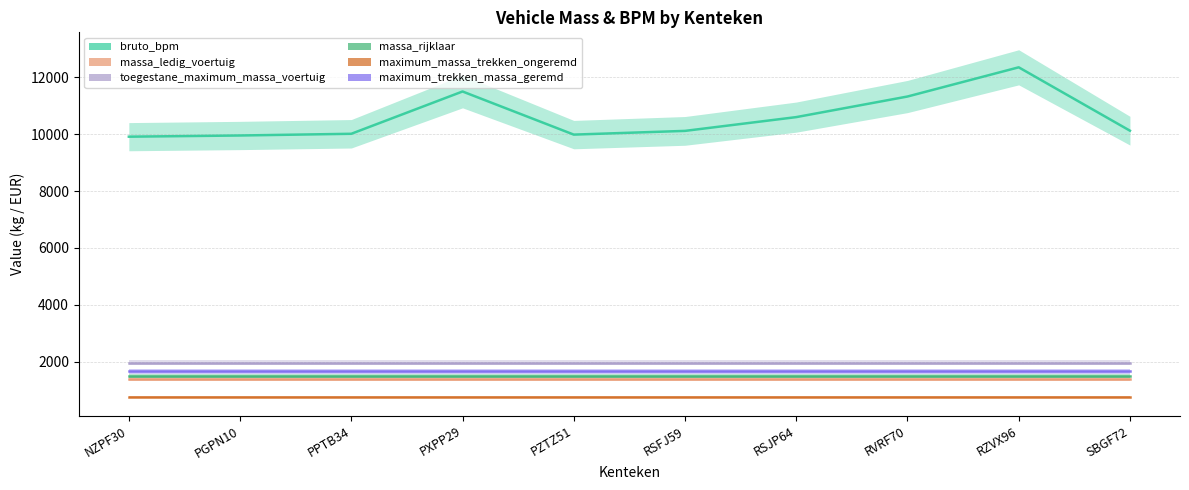

At which category does bruto_bpm reach its first local valley?

PZTZ51